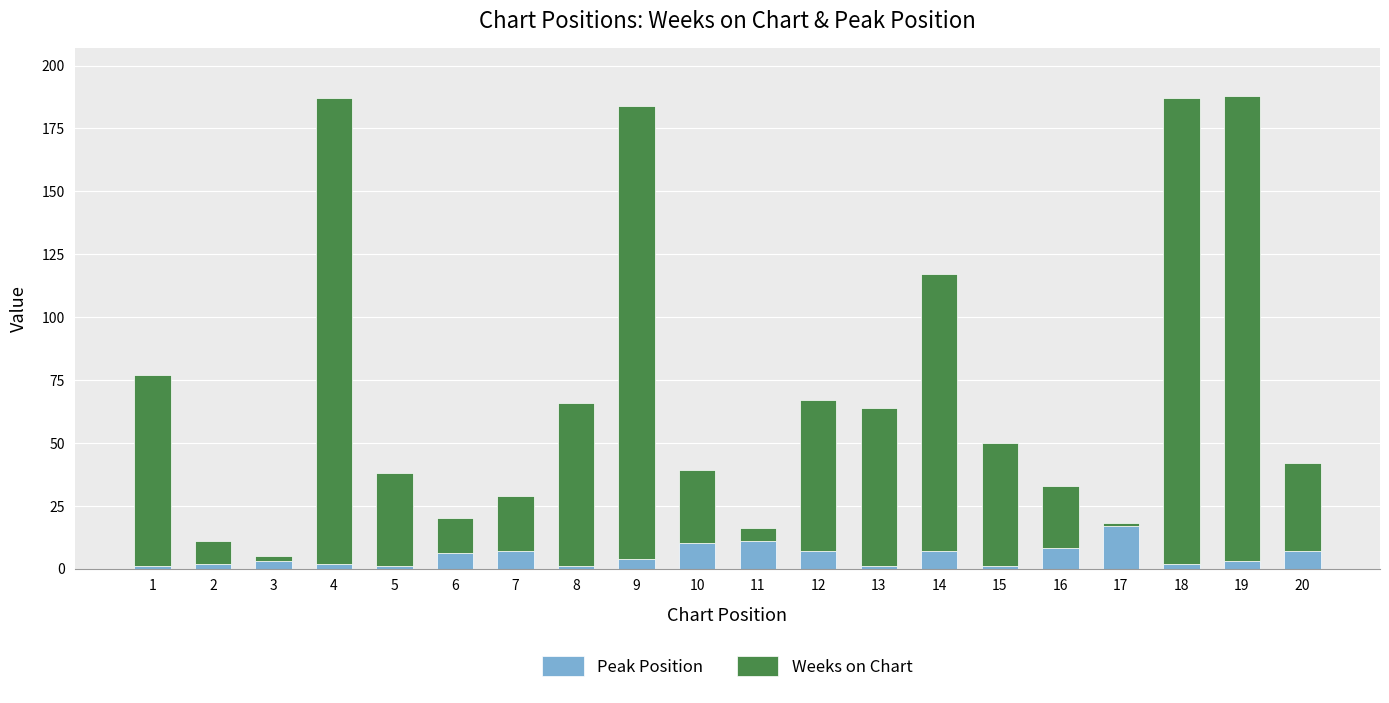

True or false: Peak Position has a value of 7 at 12.

True